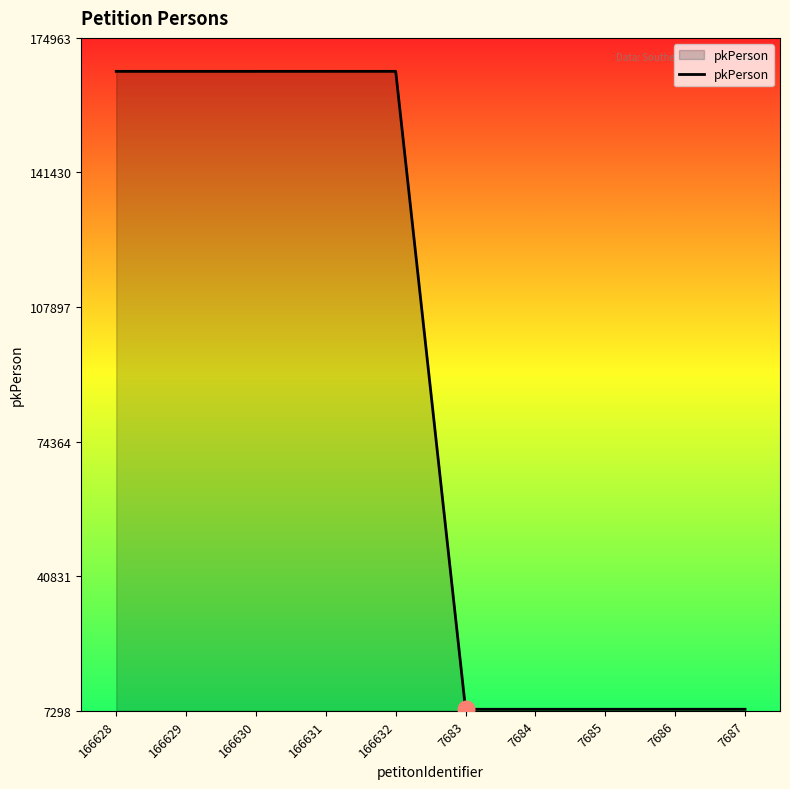

What is the ratio of the value at 7683 to the value at 7686?

1.0